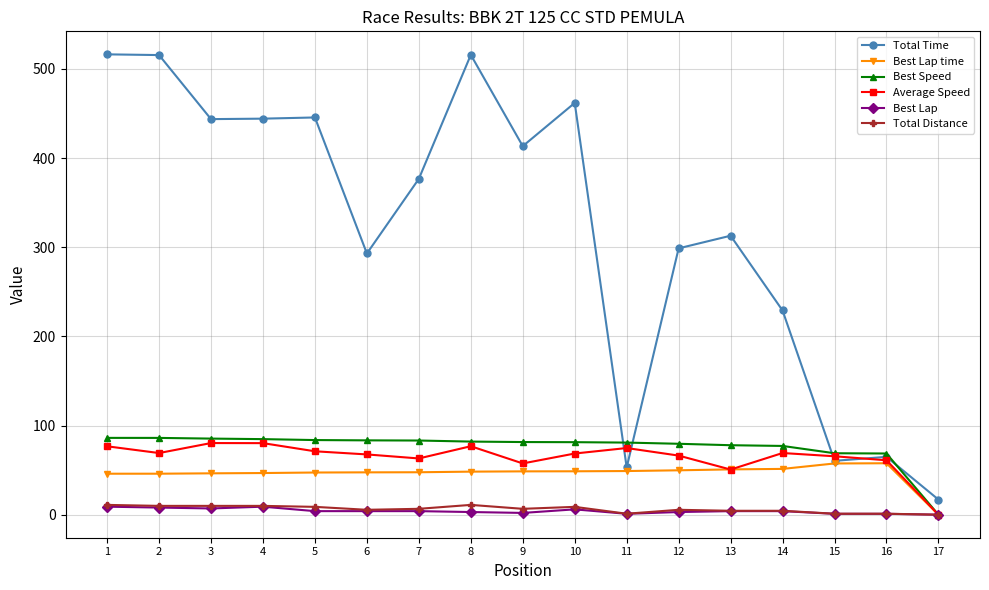

The value of Best Speed at 5 is 25.7. True or false?

False